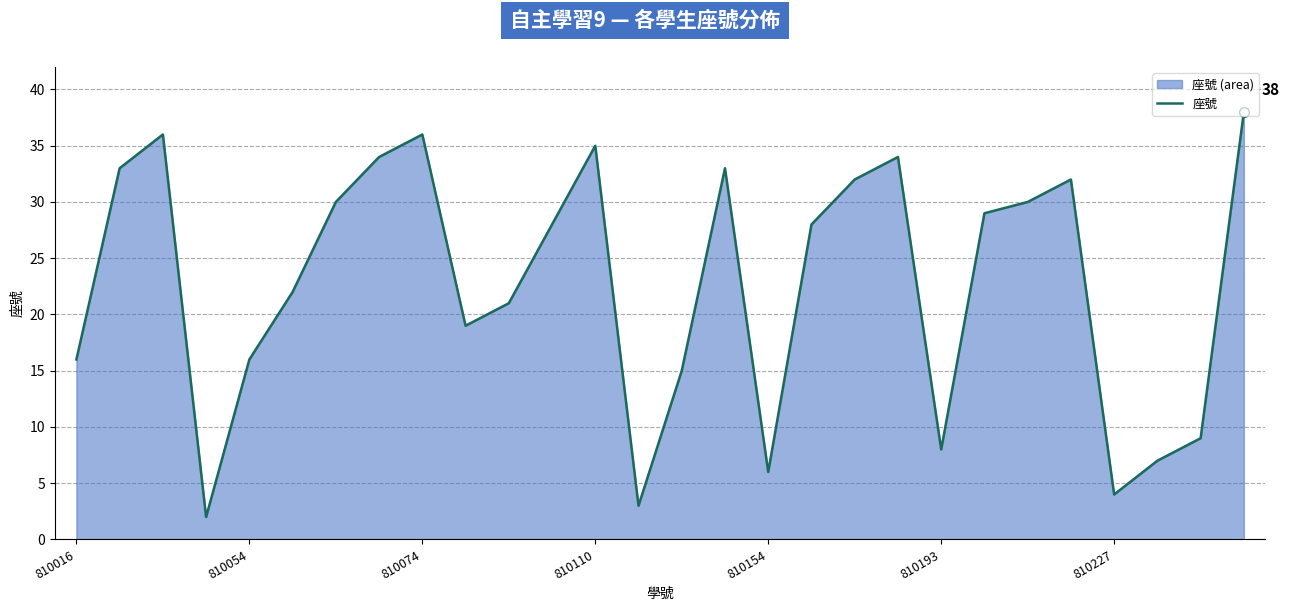

The value at 19 is 34. True or false?

True